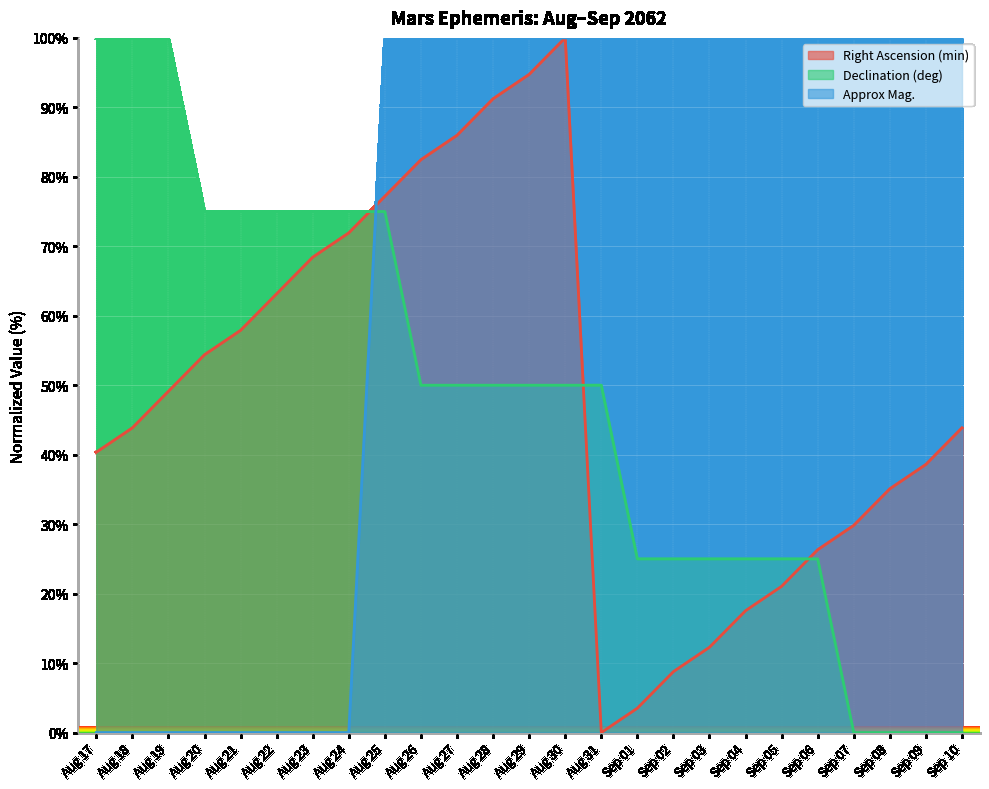

Reading left to right, extract all data points from this chart.

Right Ascension (min): 40.4	43.9	49.1	54.4	57.9	63.2	68.4	71.9	77.2	82.5	86.0	91.2	94.7	100.0	0.0	3.5	8.8	12.3	17.5	21.1	26.3	29.8	35.1	38.6	43.9
Declination (deg): 100.0	100.0	100.0	75.0	75.0	75.0	75.0	75.0	75.0	50.0	50.0	50.0	50.0	50.0	50.0	25.0	25.0	25.0	25.0	25.0	25.0	0.0	0.0	0.0	0.0
Approx Mag.: 0.0	0.0	0.0	0.0	0.0	0.0	0.0	0.0	100.0	100.0	100.0	100.0	100.0	100.0	100.0	100.0	100.0	100.0	100.0	100.0	100.0	100.0	100.0	100.0	100.0